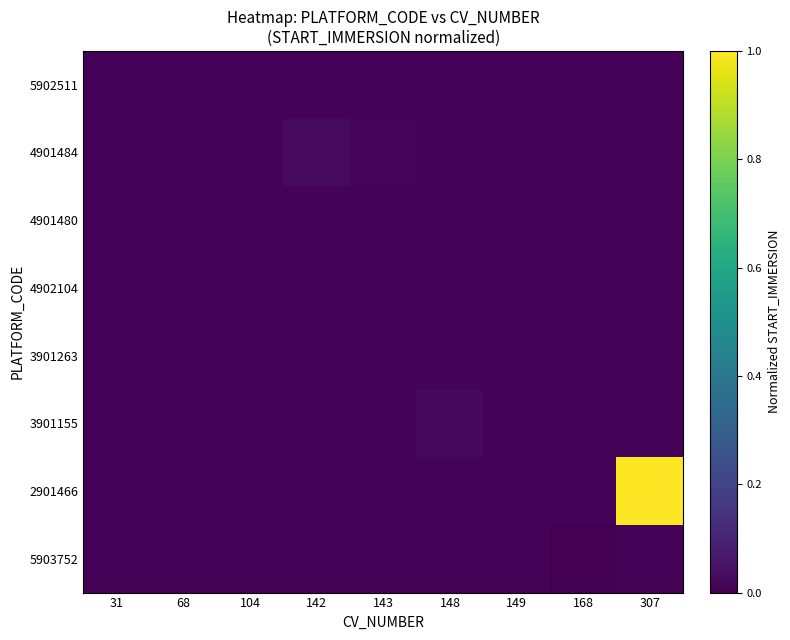

Rank the series by their maximum value, from lowest to highest.

5903752, 5902511, 4901480, 3901263, 4902104, 3901155, 4901484, 2901466